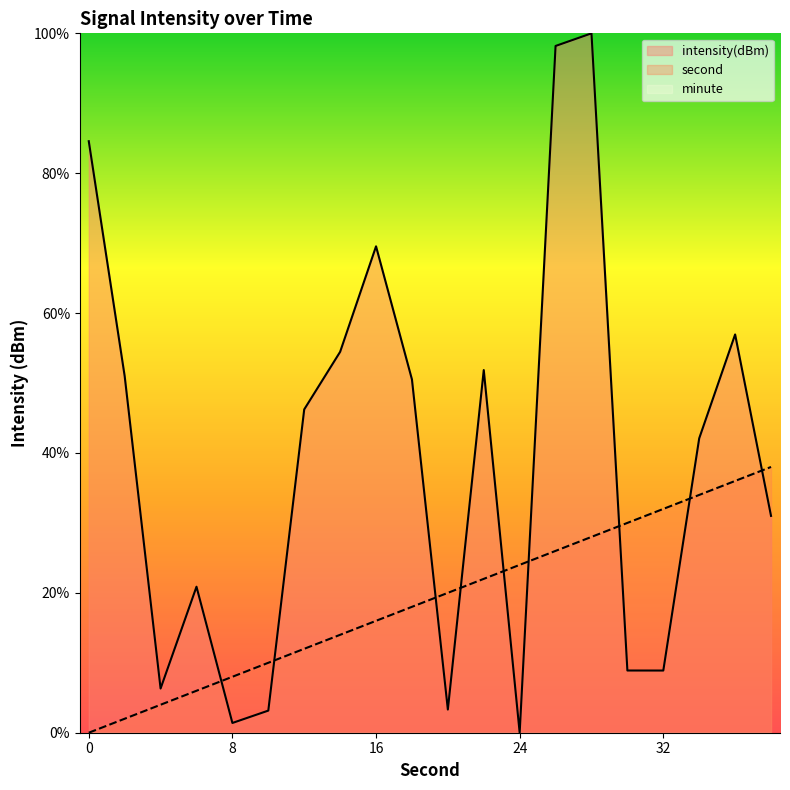

List the labels in order of second value, largest first.

38, 36, 34, 32, 30, 28, 26, 24, 22, 20, 18, 16, 14, 12, 10, 8, 6, 4, 2, 0